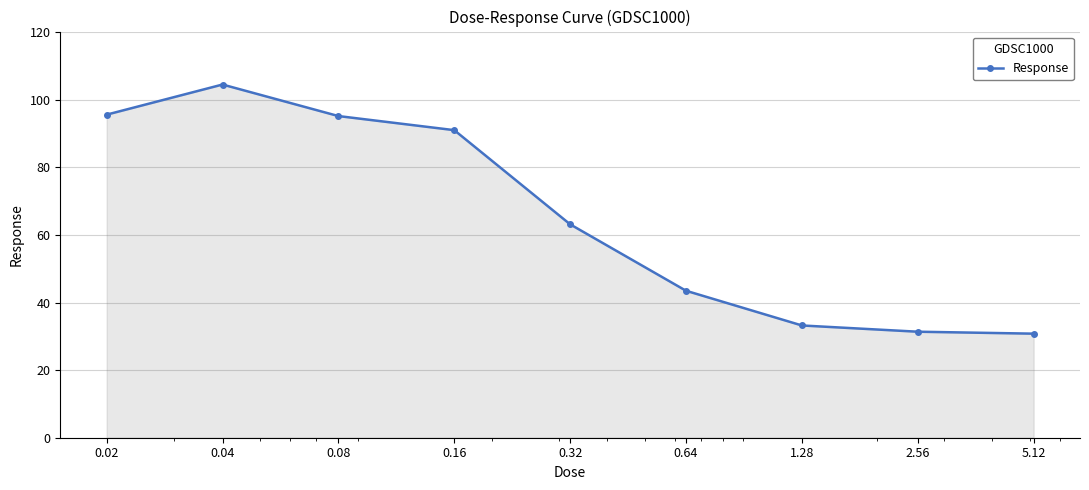

What is the minimum value shown in the chart?

30.8